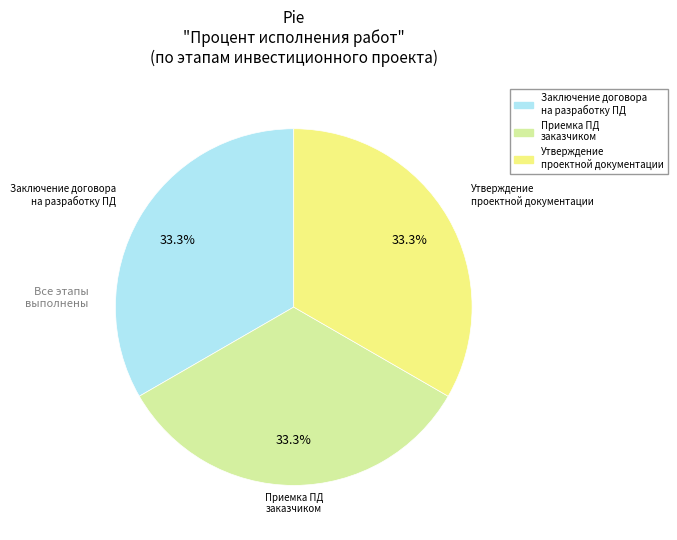

Does any single category account for the majority?

No